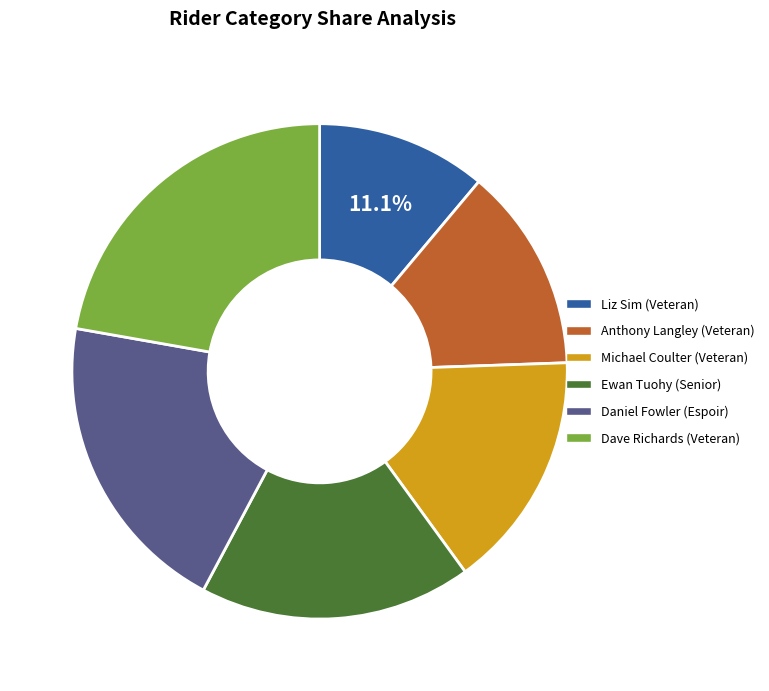

True or false: Dave Richards (Veteran) accounts for 22% of the total.

True